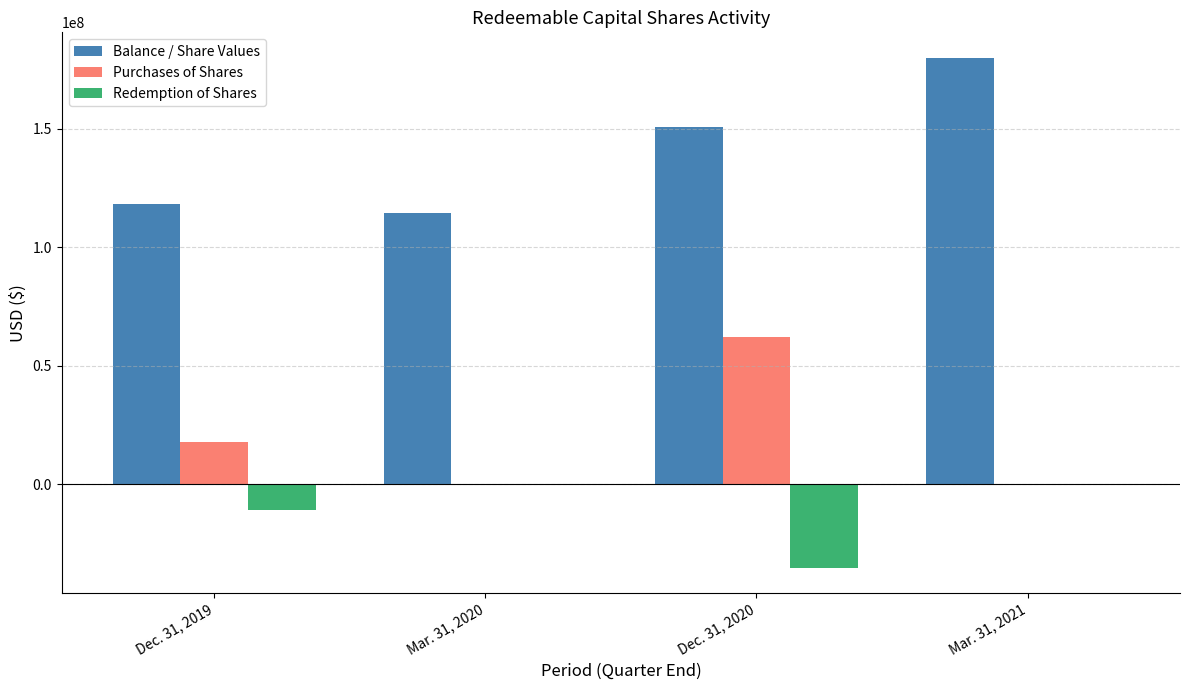

Which series changed the most between Dec. 31, 2020 and Mar. 31, 2021?

Purchases of Shares